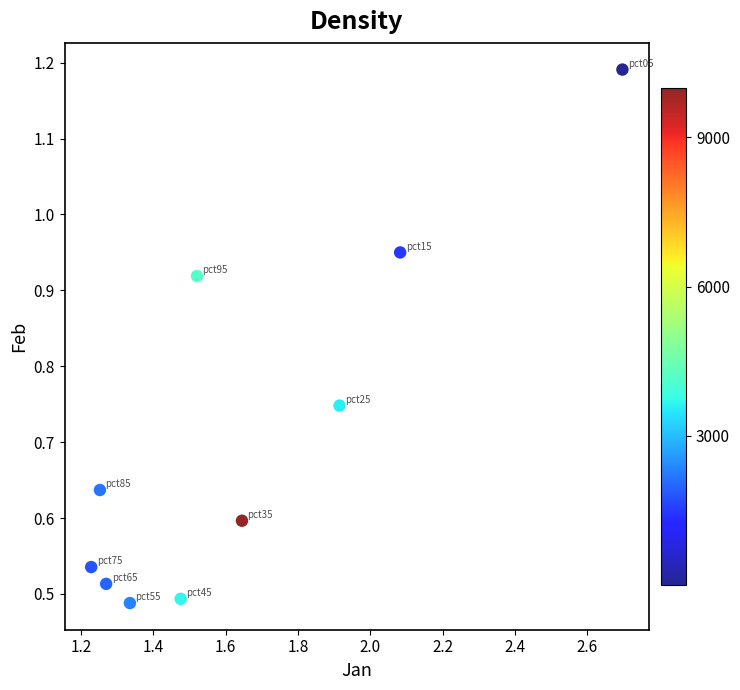

What is the range of X values (max minus min)?

1.5